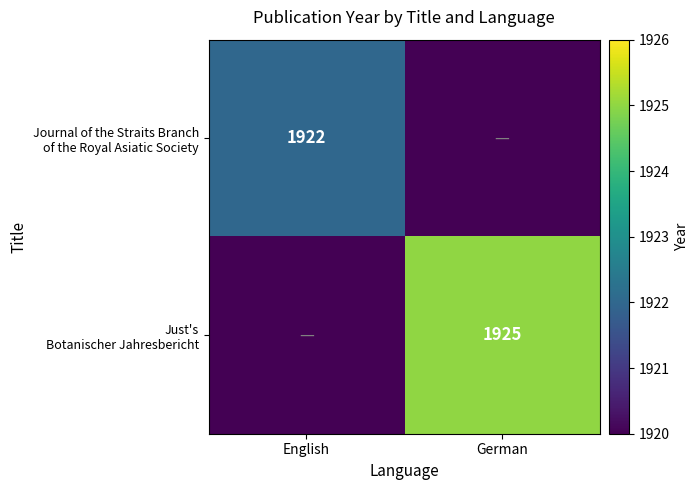

List the labels in order of Journal of the Straits Branch of the Royal Asiatic Society value, smallest first.

German, English